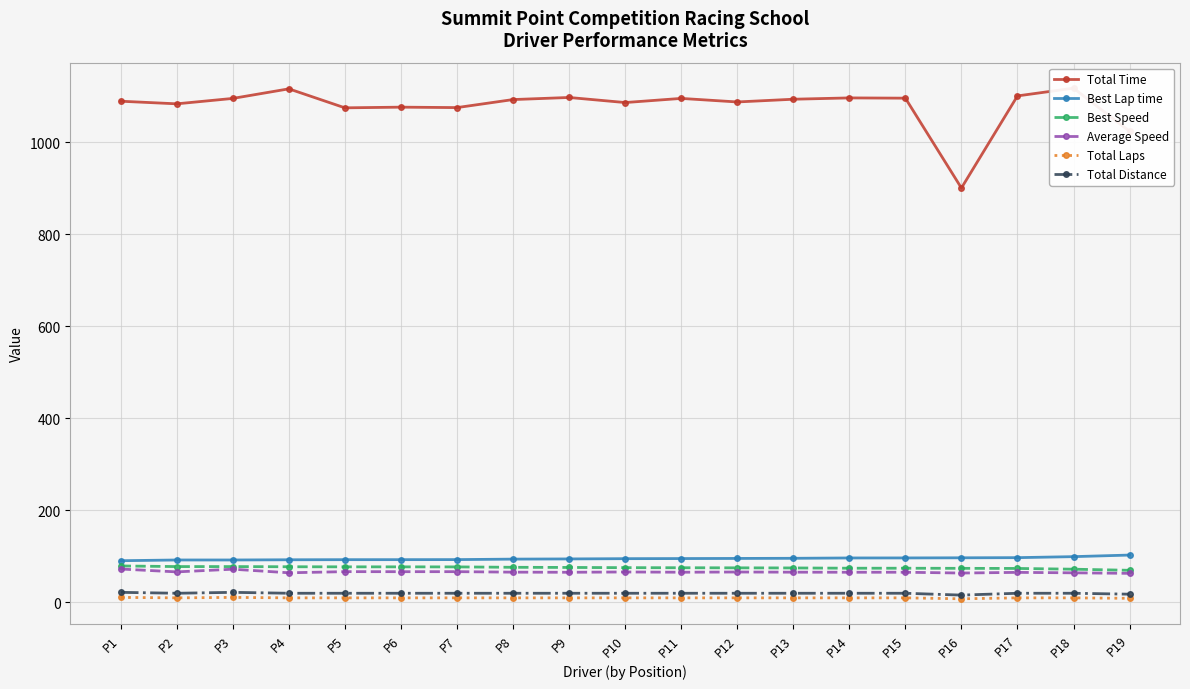

Between P6 and P11, which series saw the biggest shift?

Total Time